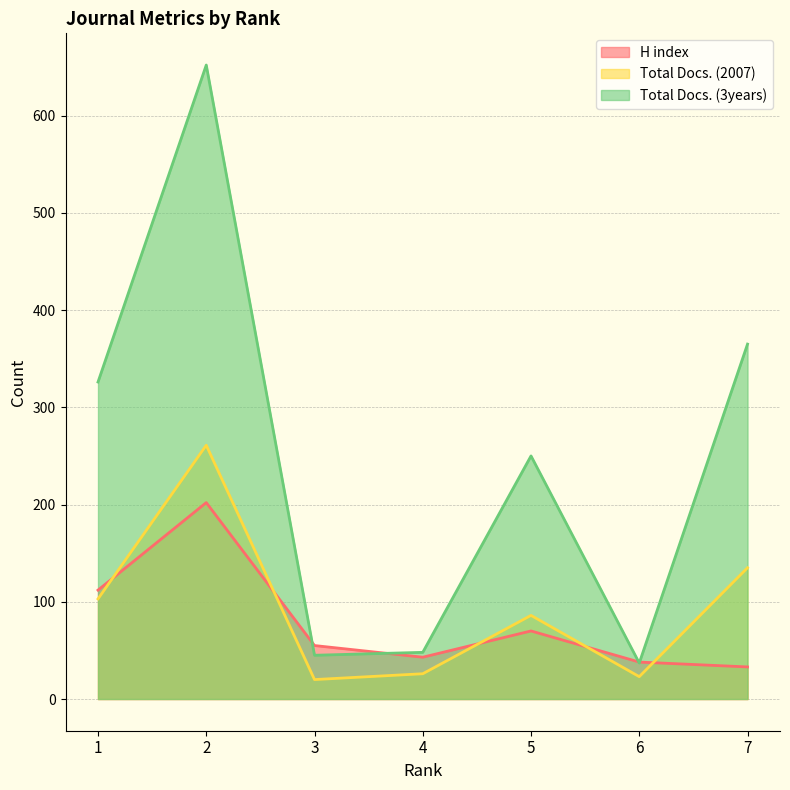

What are all the series names shown in the legend?

H index, Total Docs. (2007), Total Docs. (3years)